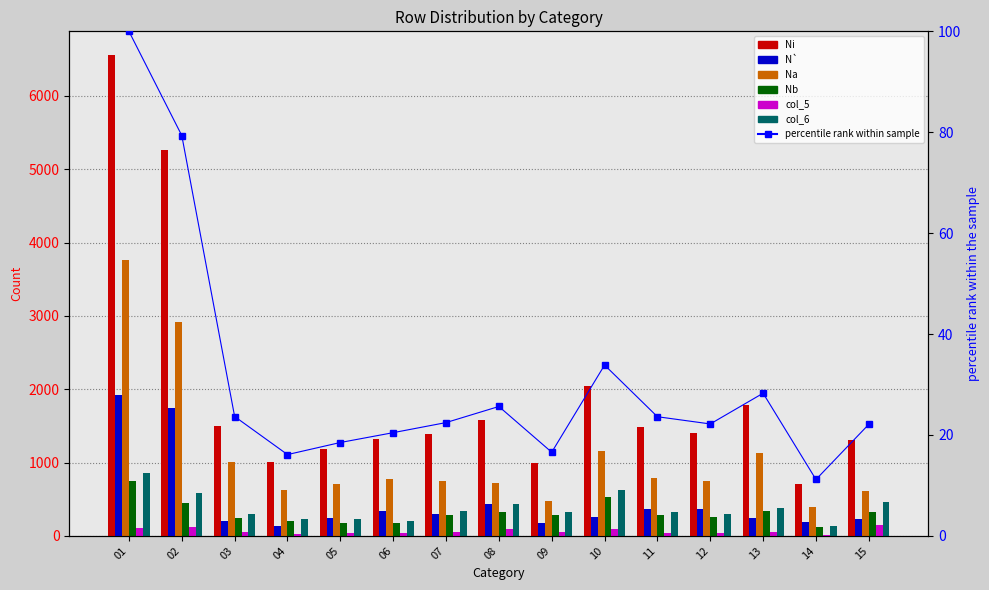

What is the approximate value of N` at 10, to the nearest 50?

250